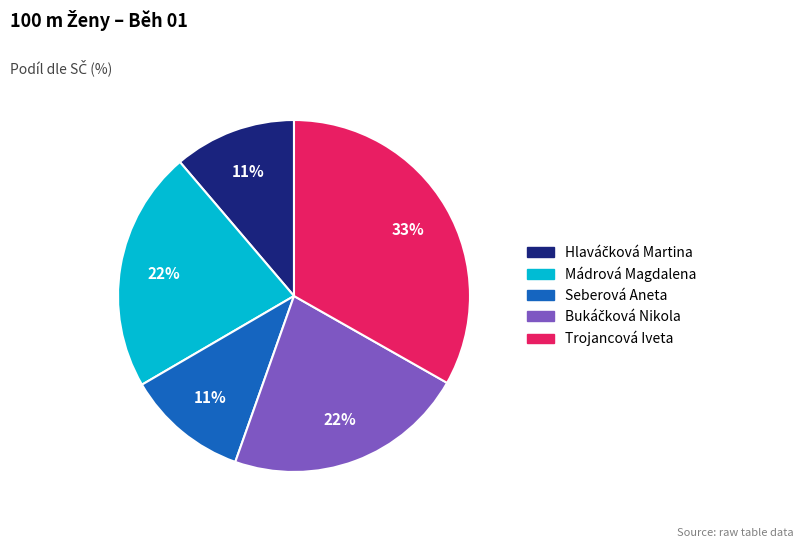

Is there any slice that represents more than half of the pie?

No